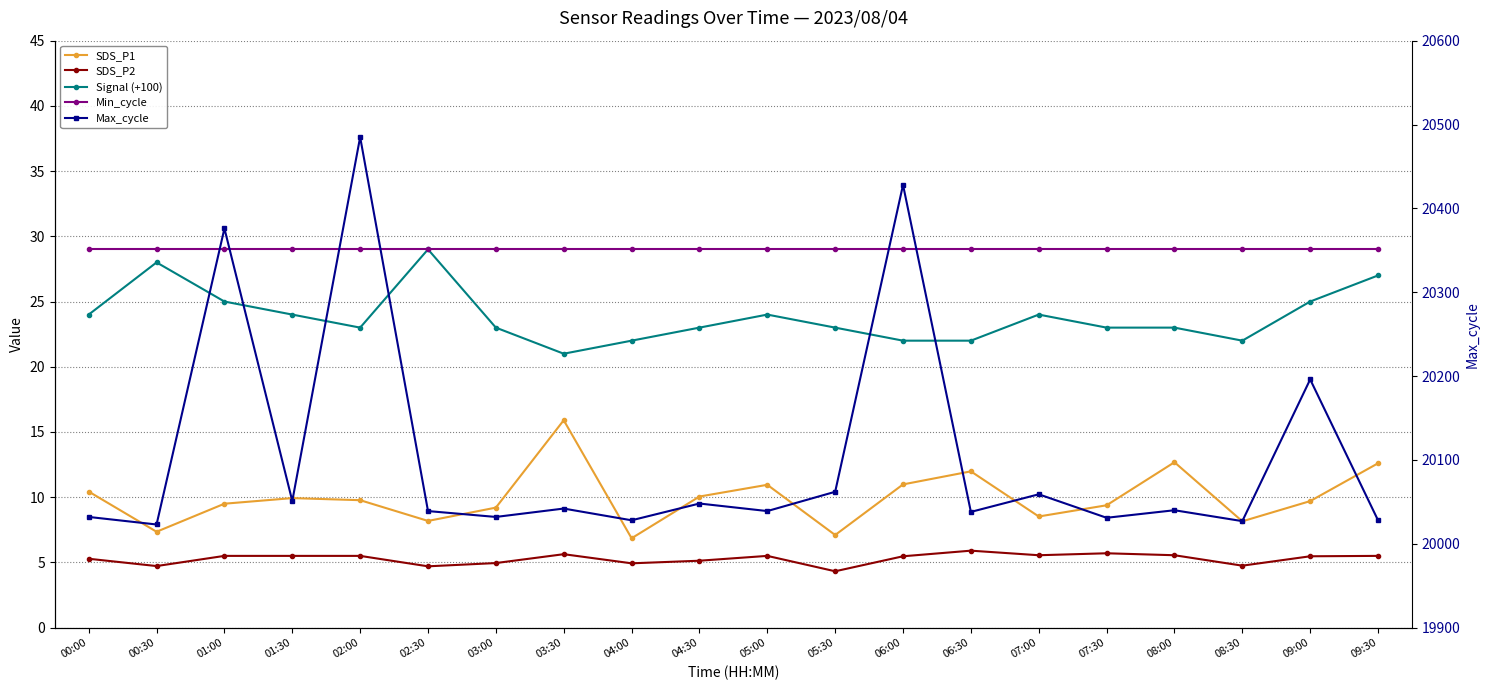

What is the approximate value of Max_cycle at 06:00?

20428.0